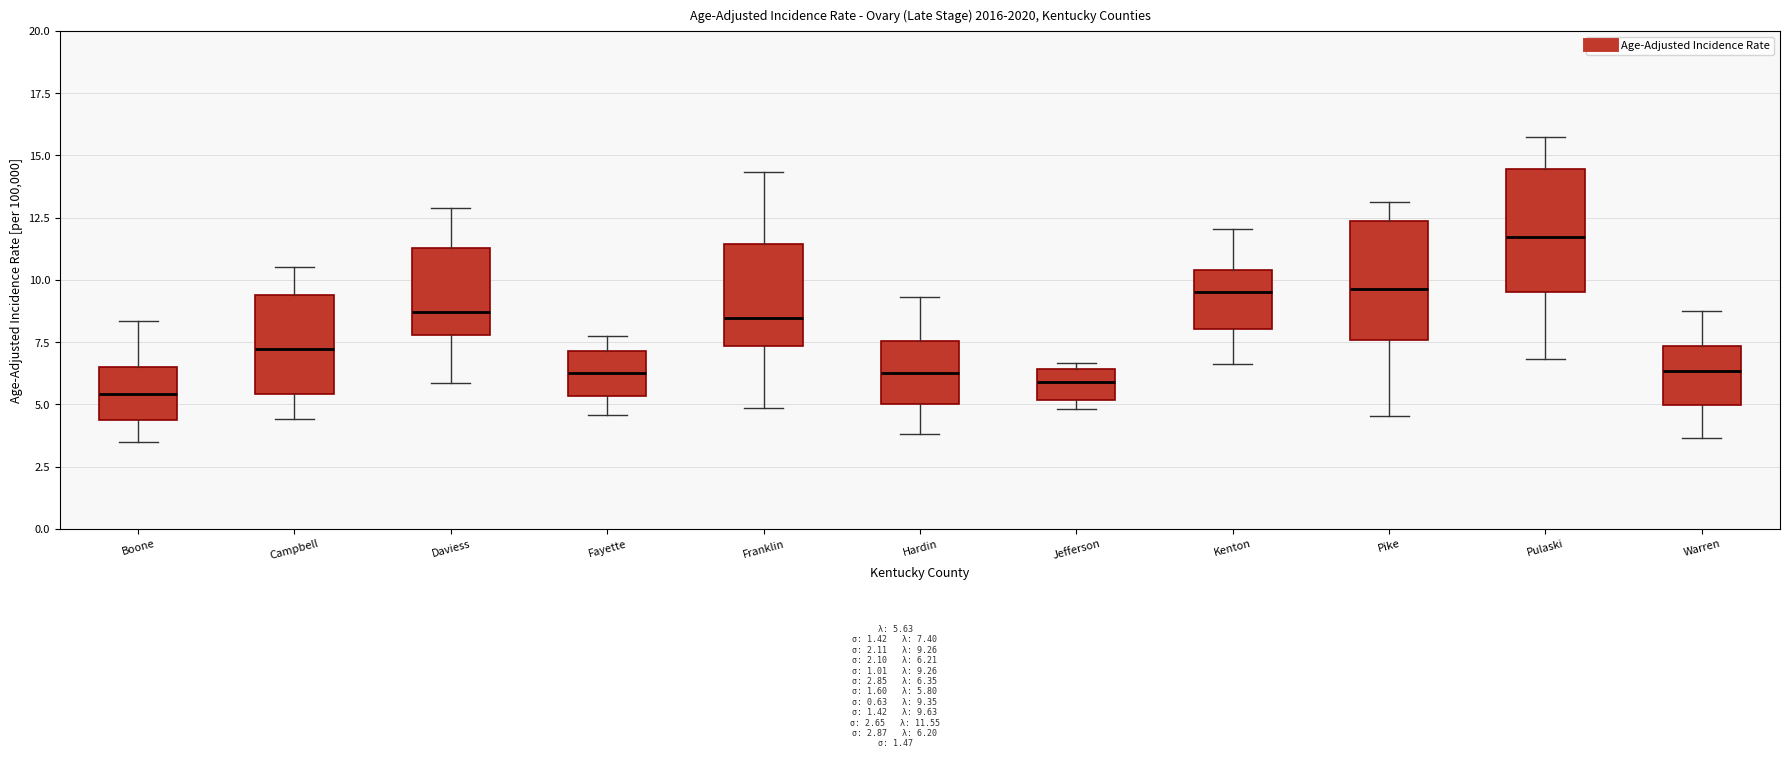

Where is the lower edge of the box for Kenton on the y-axis? The values are not printed on the chart, so give them approximately, as read against the axis.

8.0